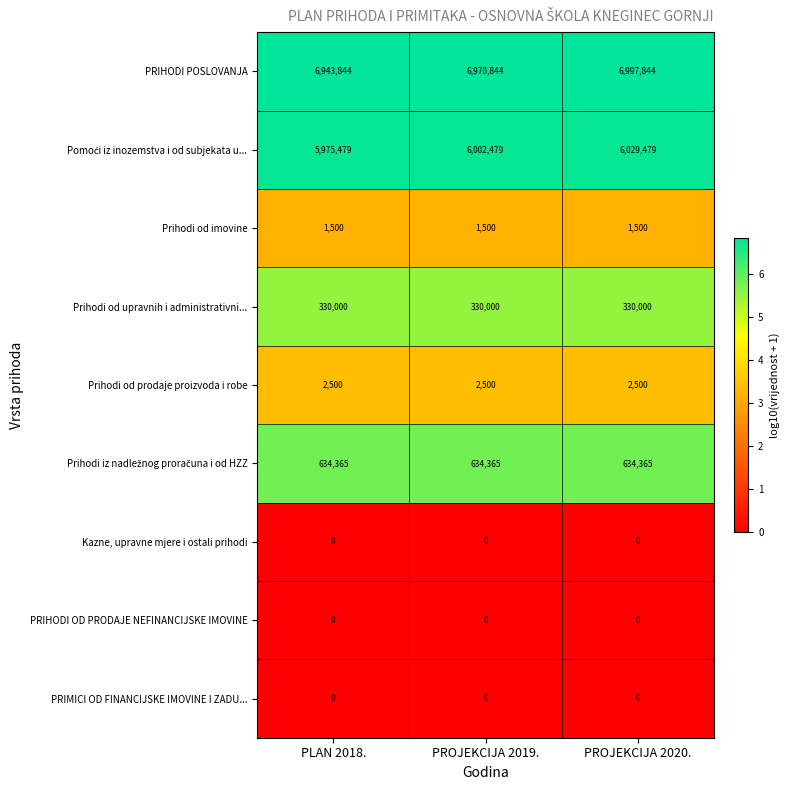

How many data points does each series have?

3